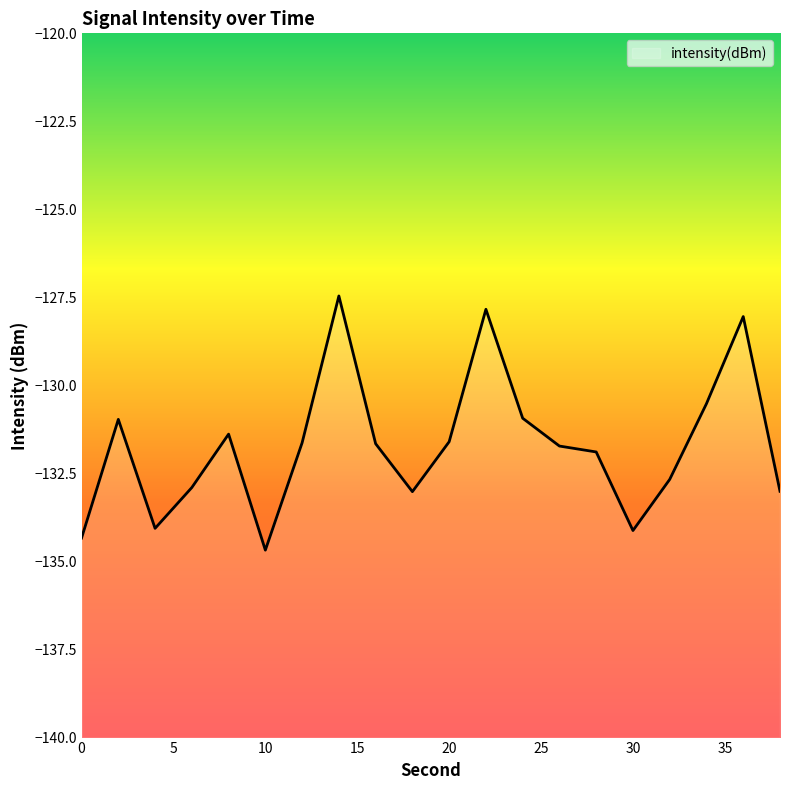

The chart shows a value of -61.5 at 0. True or false?

False